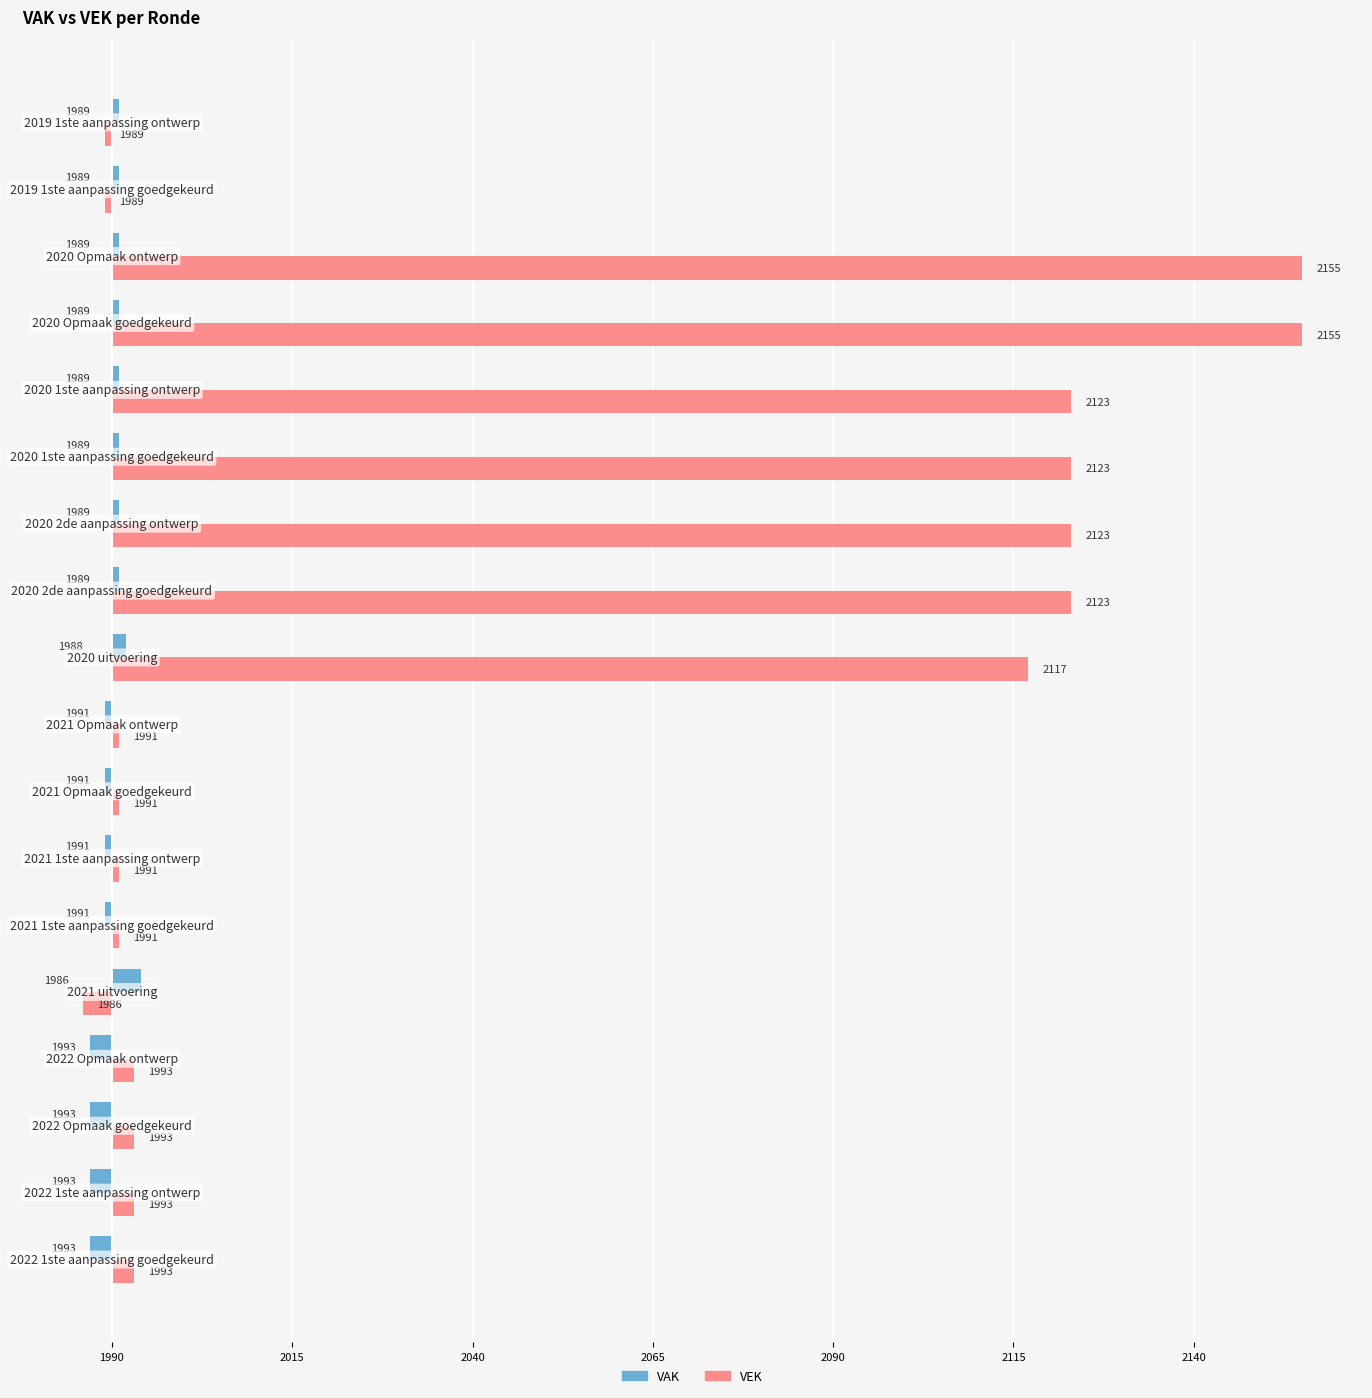

List the series in order of their overall mean, highest first.

VEK, VAK